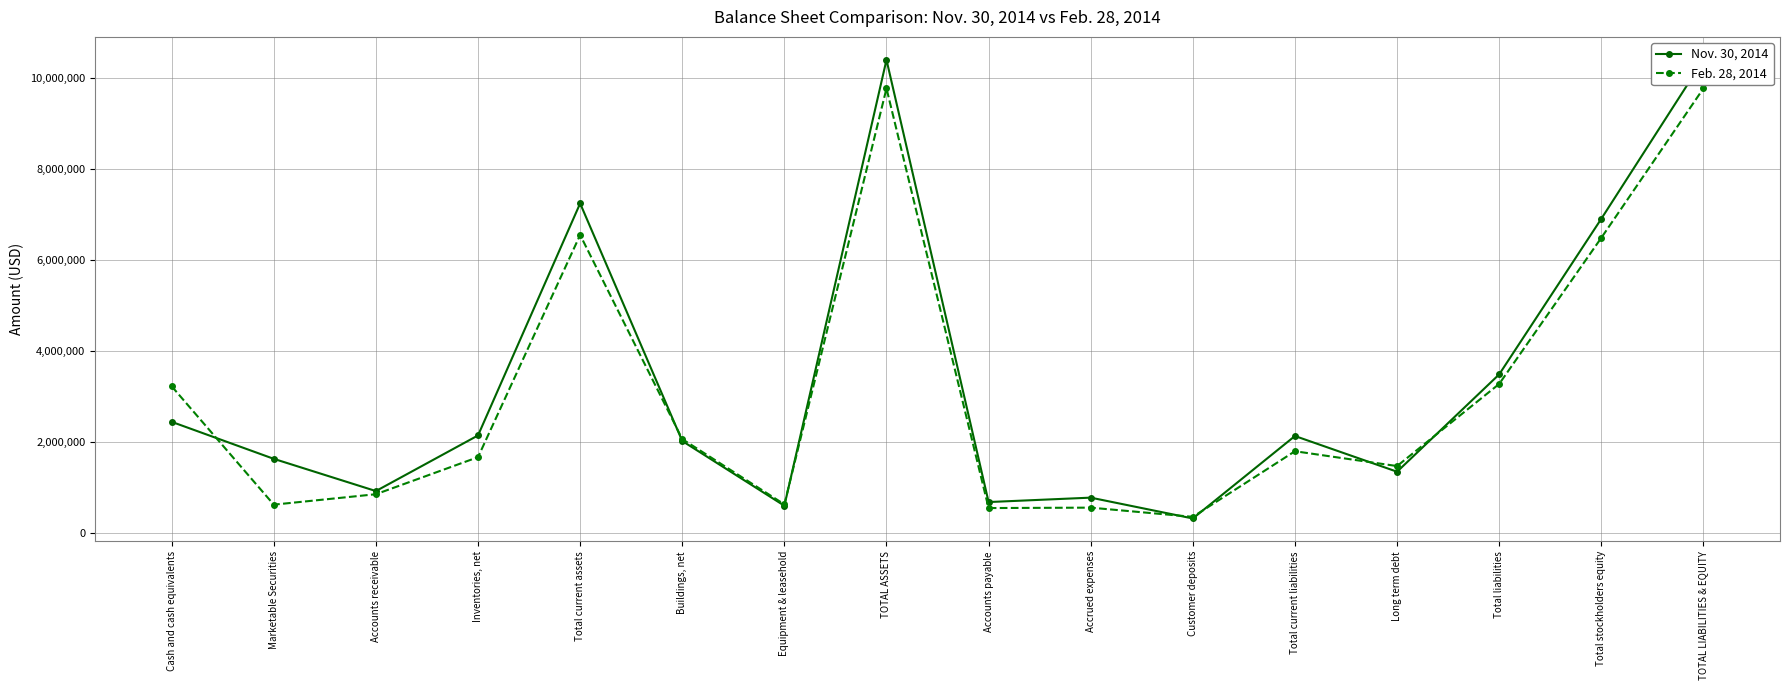

Which series ends up on top after the final intersection of Feb. 28, 2014 and Nov. 30, 2014?

Nov. 30, 2014